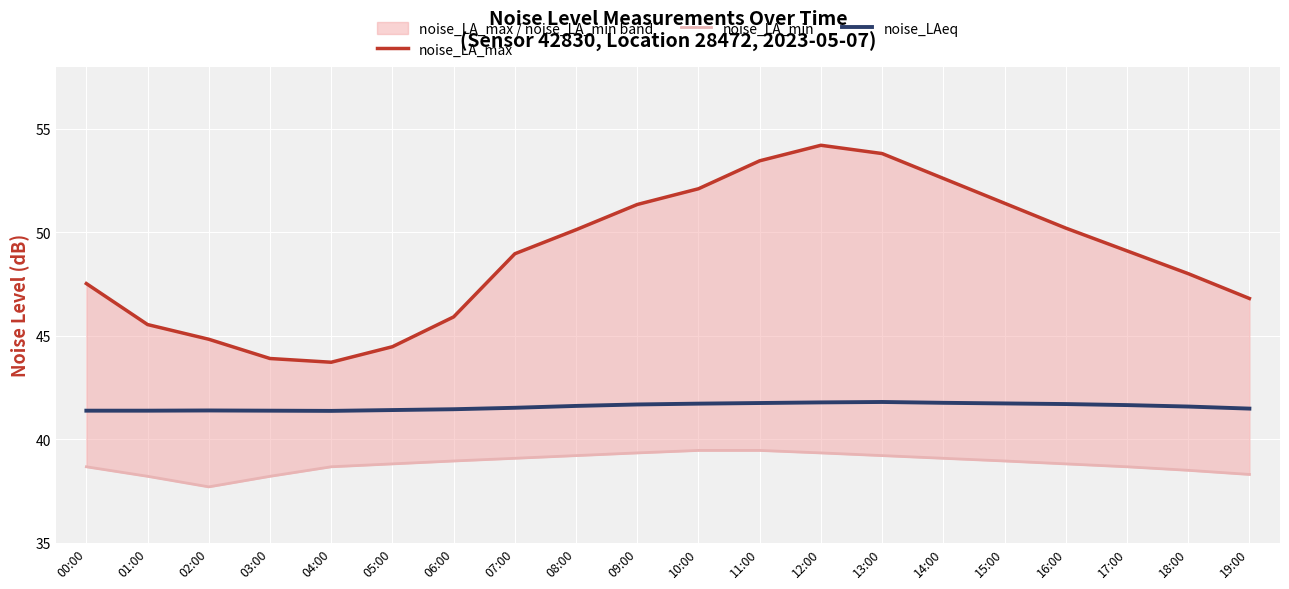

Reading right to left, extract all data points from this chart.

noise_LA_max: 19:00=46.8	18:00=48.0	17:00=49.1	16:00=50.2	15:00=51.4	14:00=52.6	13:00=53.8	12:00=54.2	11:00=53.5	10:00=52.1	09:00=51.3	08:00=50.1	07:00=49.0	06:00=45.9	05:00=44.5	04:00=43.7	03:00=43.9	02:00=44.8	01:00=45.5	00:00=47.5
noise_LA_min: 19:00=38.3	18:00=38.5	17:00=38.7	16:00=38.8	15:00=39.0	14:00=39.1	13:00=39.2	12:00=39.3	11:00=39.5	10:00=39.5	09:00=39.3	08:00=39.2	07:00=39.1	06:00=39.0	05:00=38.8	04:00=38.7	03:00=38.2	02:00=37.7	01:00=38.2	00:00=38.7
noise_LAeq: 19:00=41.5	18:00=41.6	17:00=41.6	16:00=41.7	15:00=41.7	14:00=41.8	13:00=41.8	12:00=41.8	11:00=41.8	10:00=41.7	09:00=41.7	08:00=41.6	07:00=41.5	06:00=41.5	05:00=41.4	04:00=41.4	03:00=41.4	02:00=41.4	01:00=41.4	00:00=41.4